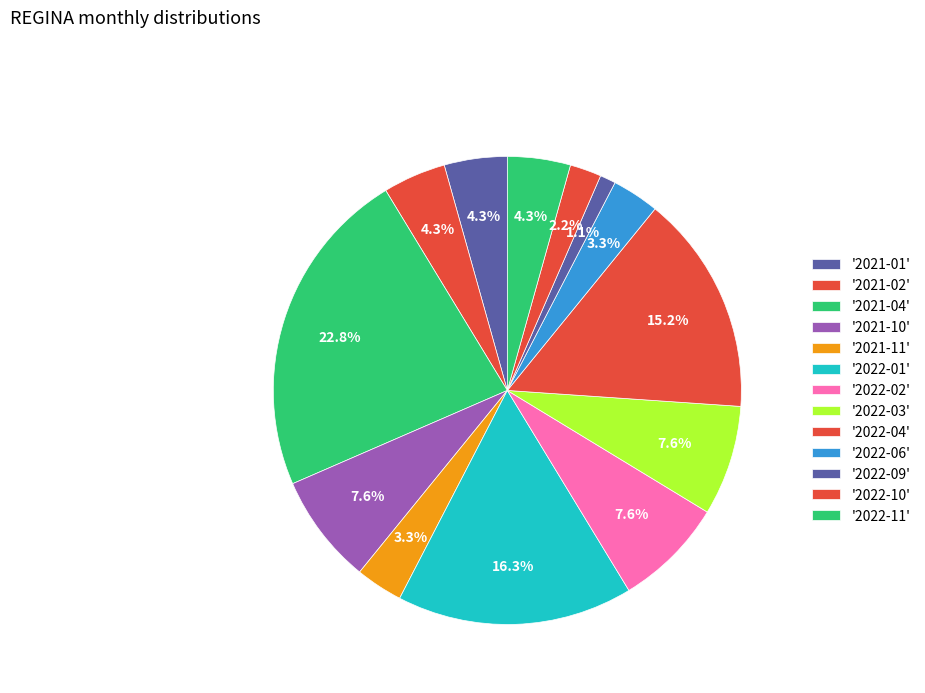

How many slices are in this pie chart?

13